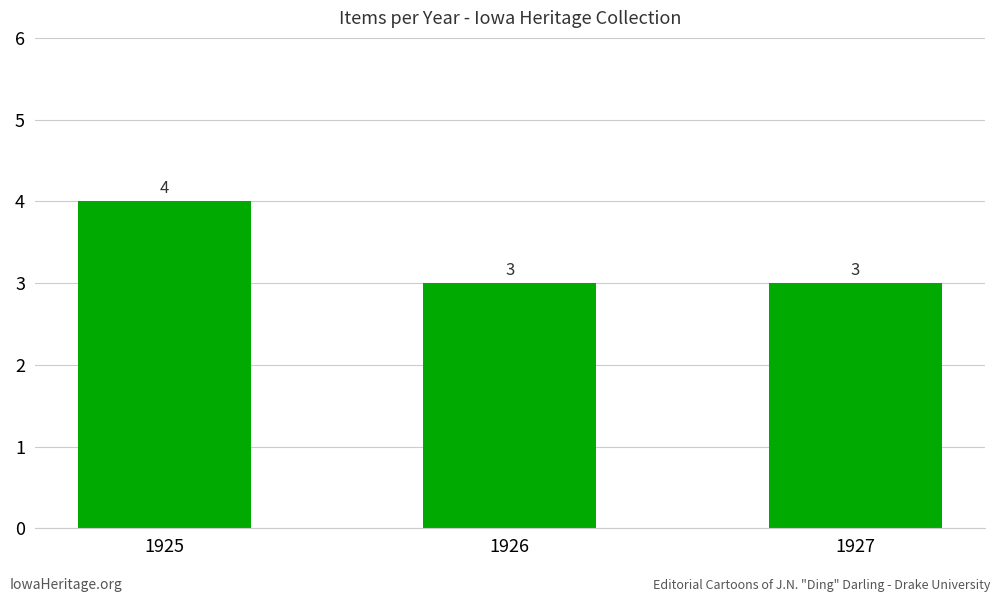

How many bars are there in total?

3